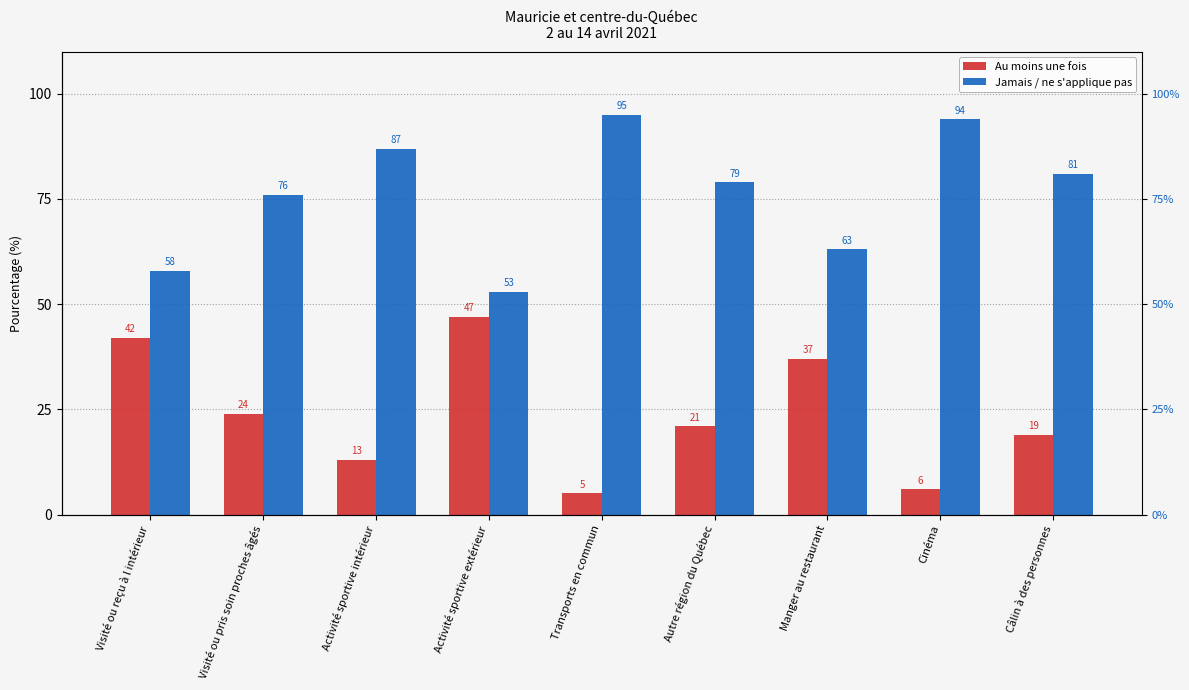

What position from the left is Cinéma?

8